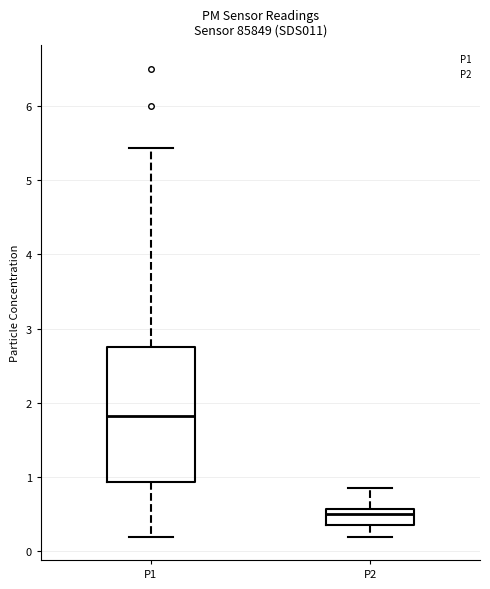

Reading left to right, transcribe this box plot: for each box, give where its median line is, the range the box spans, and where its two whiskers end, as read against the y-axis. The values are not printed on the chart, so give them approximately, as read against the axis.

P1: median 1.8, box 0.9 to 2.7, whiskers 0.2 to 5.4
P2: median 0.5, box 0.4 to 0.6, whiskers 0.2 to 0.9